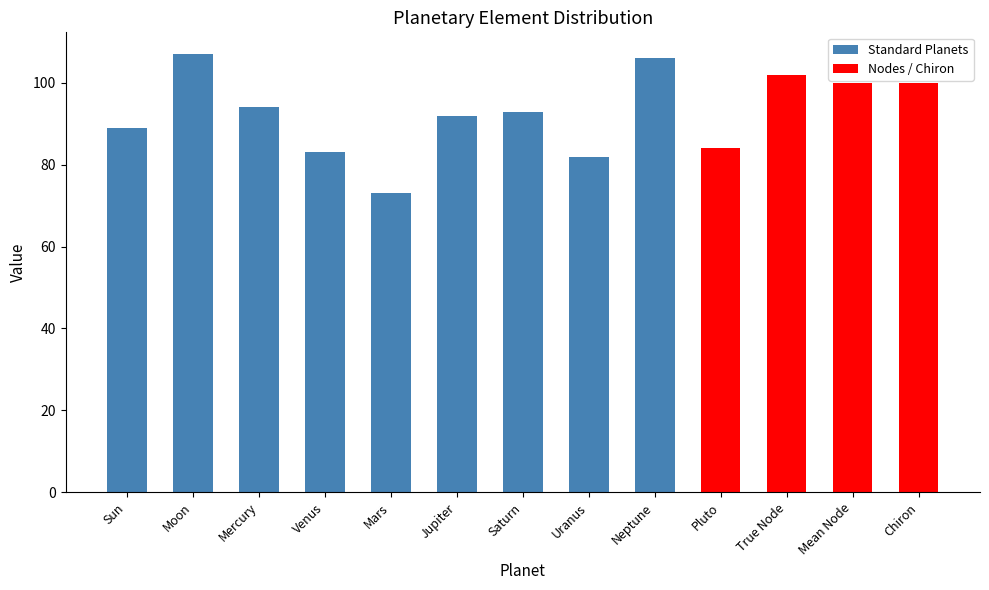

What is the ratio of the value at Neptune to the value at Jupiter?

1.2